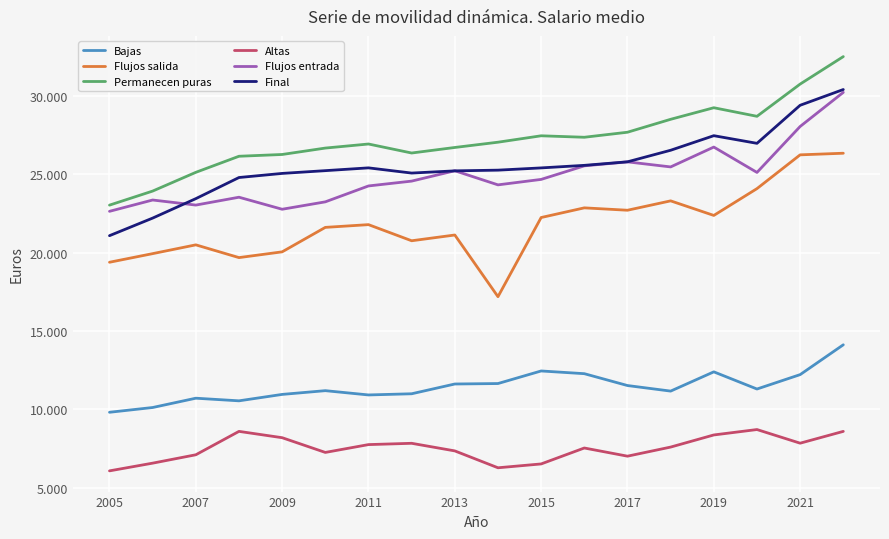

True or false: Bajas and Permanecen puras intersect in this chart.

False